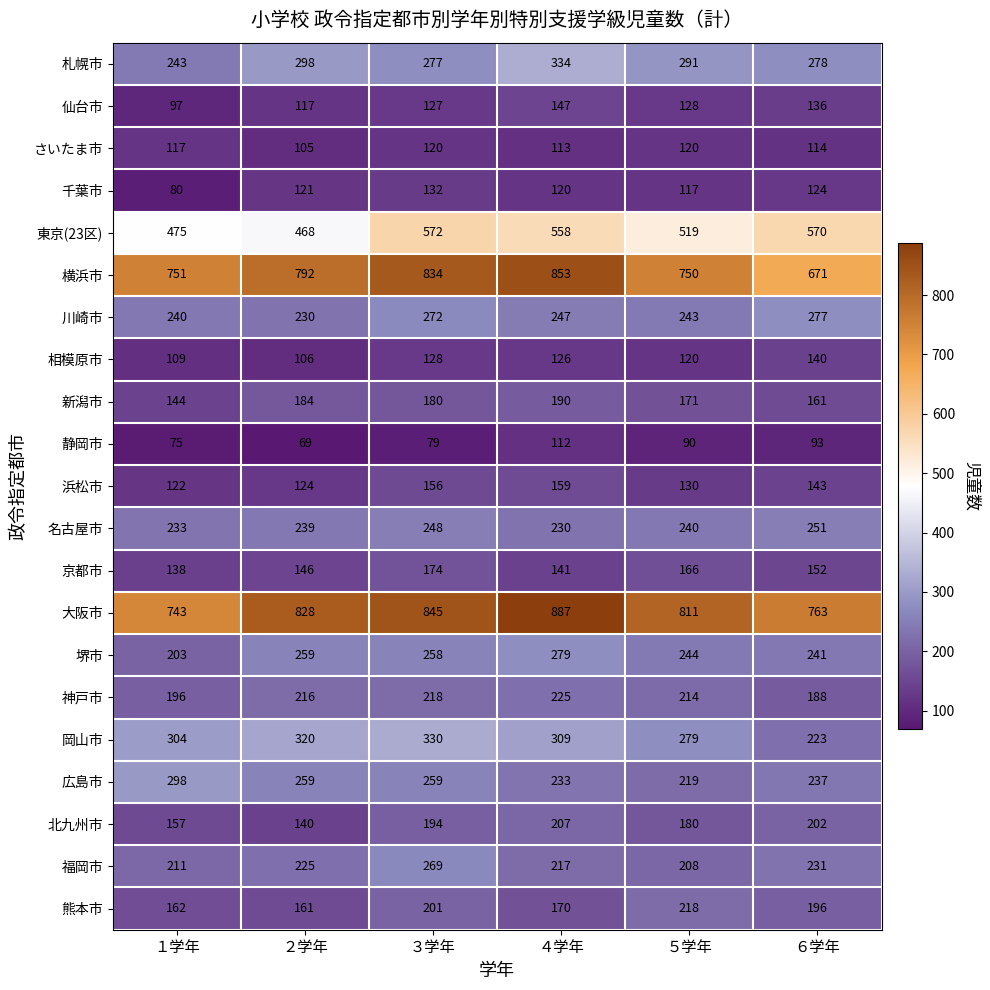

The value of 横浜市 at ２学年 is 792. True or false?

True